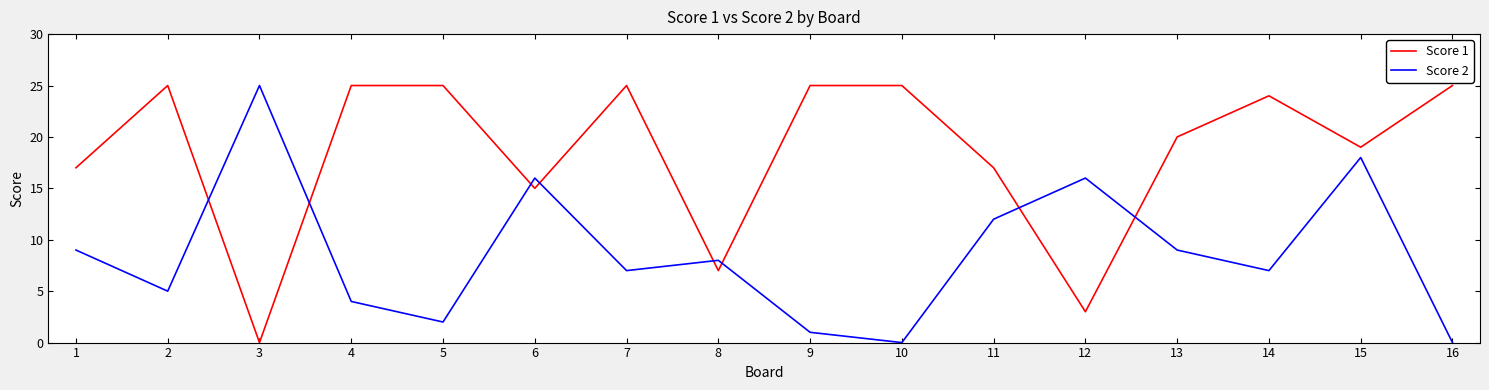

Does the chart have visible grid lines?

No